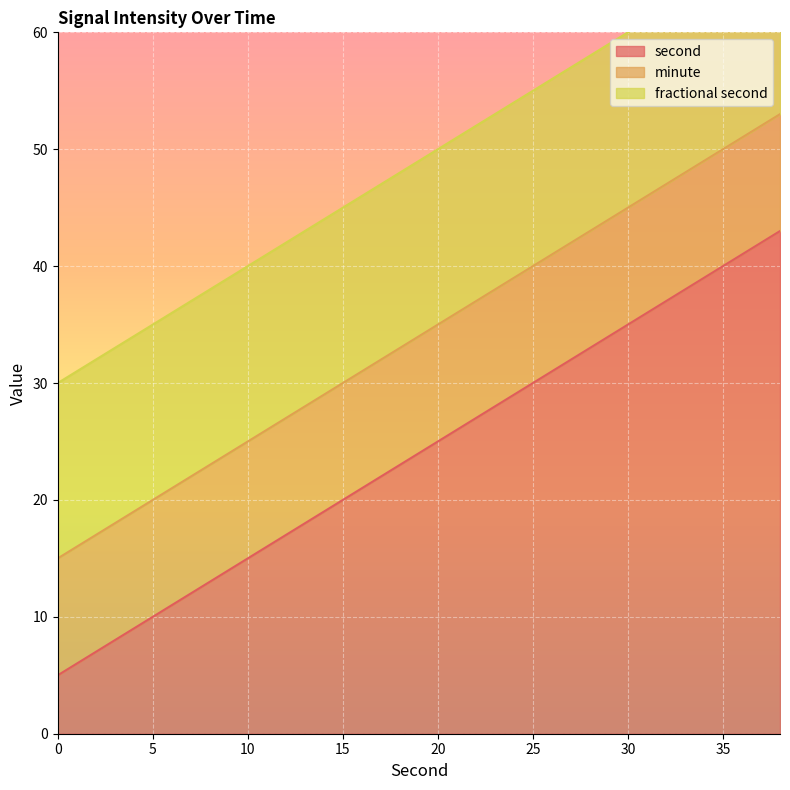

True or false: second has more than 0 interior local peaks.

False